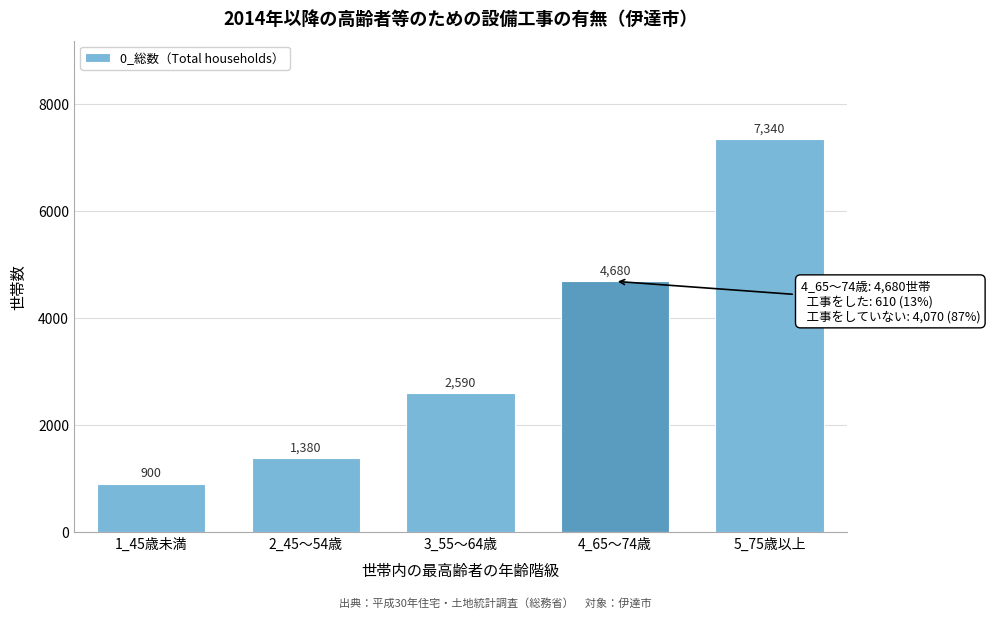

Reading left to right, what are all the values shown in this chart?

900	1380	2590	4680	7340